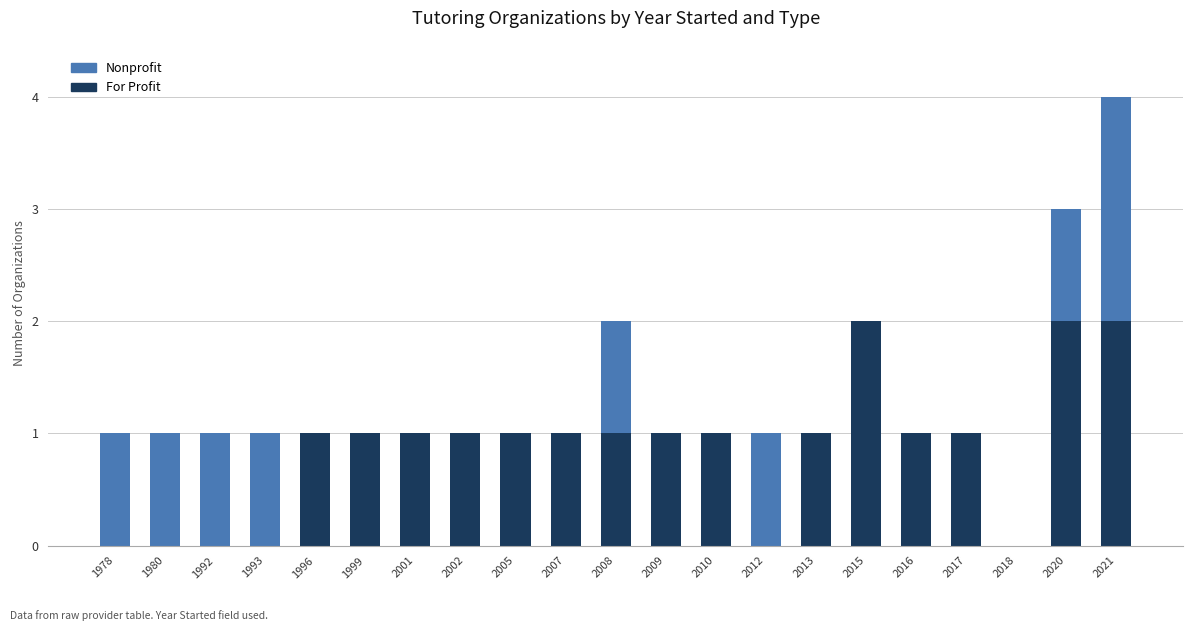

At which category is the sum across all series the highest?

2021